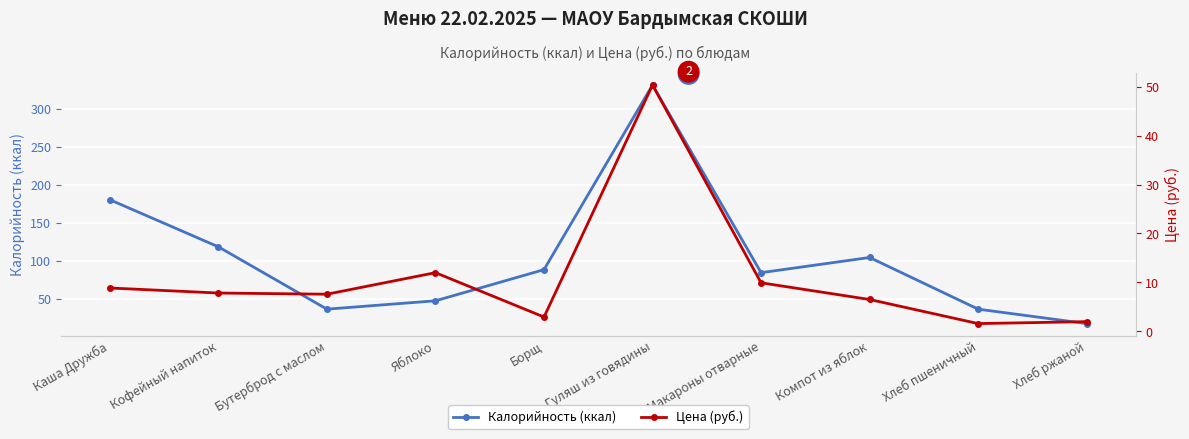

Between Яблоко and Борщ, which series saw the biggest shift?

Калорийность (ккал)